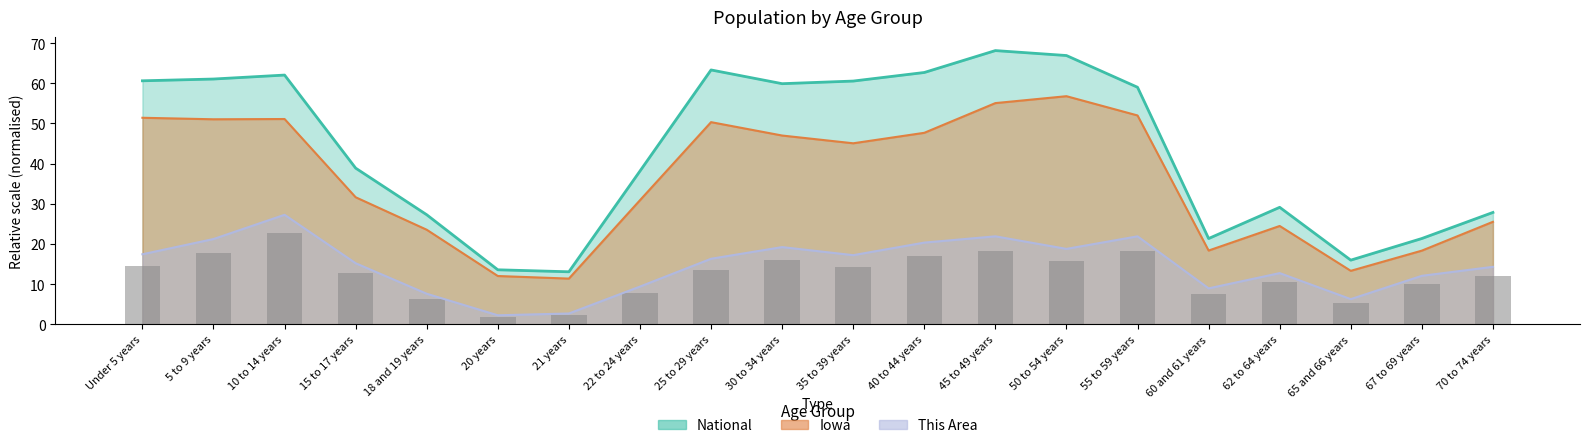

Reading right to left, extract all data points from this chart.

11.9	10.1	5.2	10.6	7.4	18.2	15.6	18.2	16.9	14.3	16.0	13.6	7.8	2.2	1.9	6.3	12.7	22.7	17.7	14.5